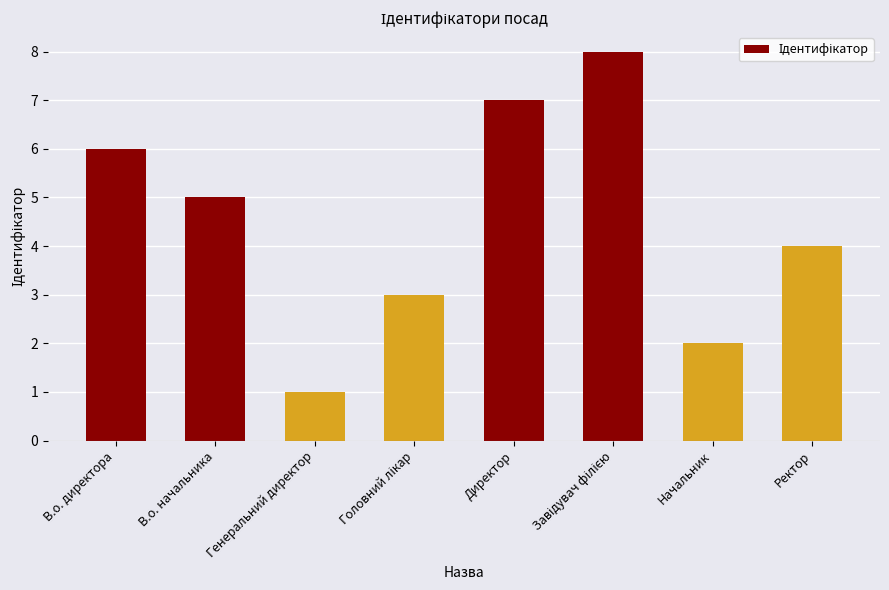

What is the value of the 8th bar from the left?

4